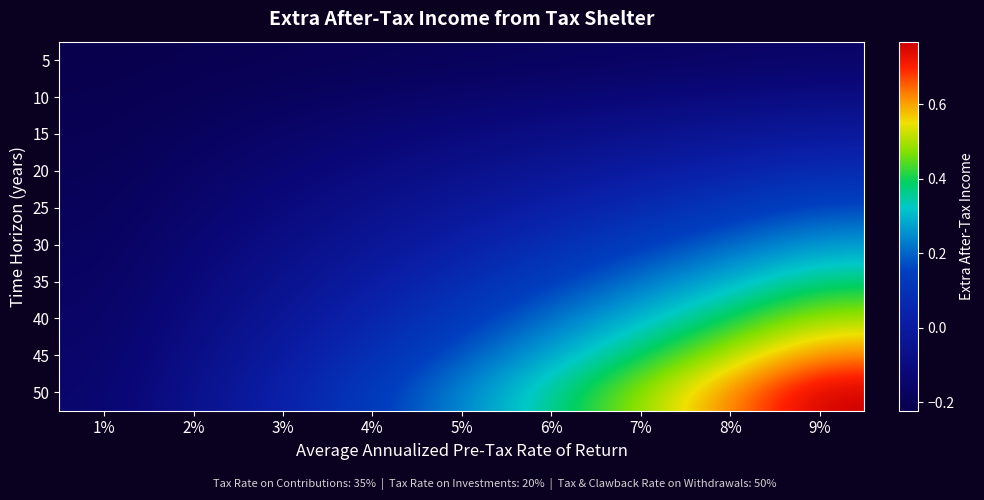

How many data points does each series have?

9